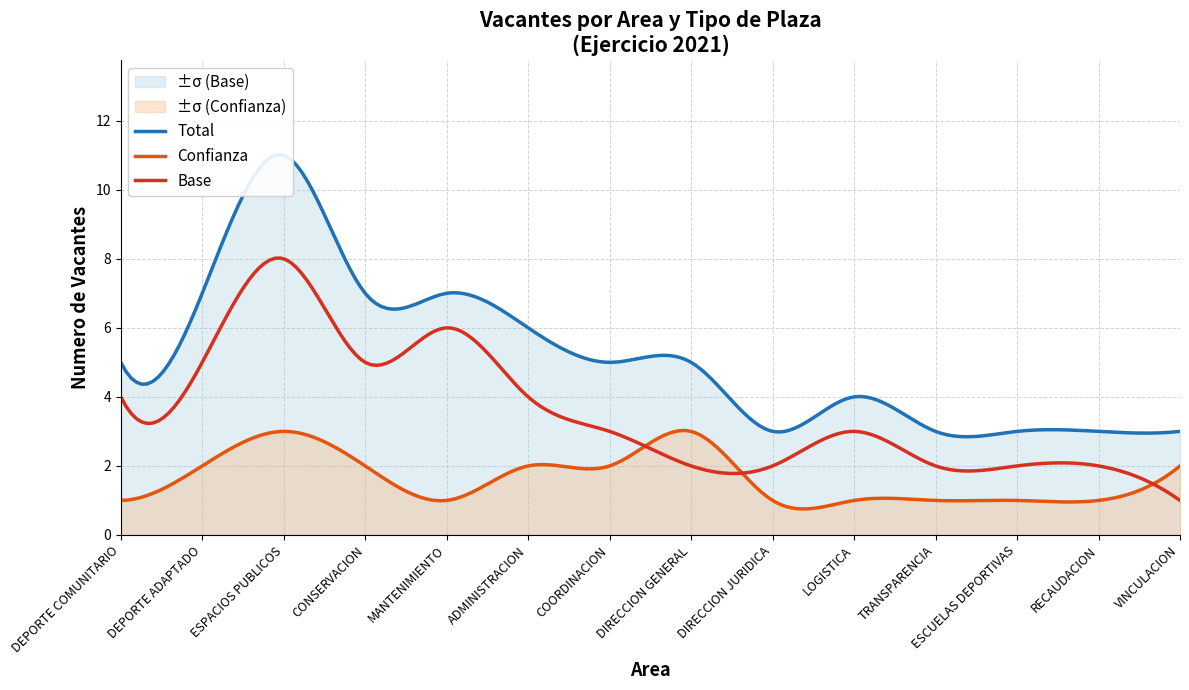

Where is Confianza nearest to the value 2?

DEPORTE ADAPTADO